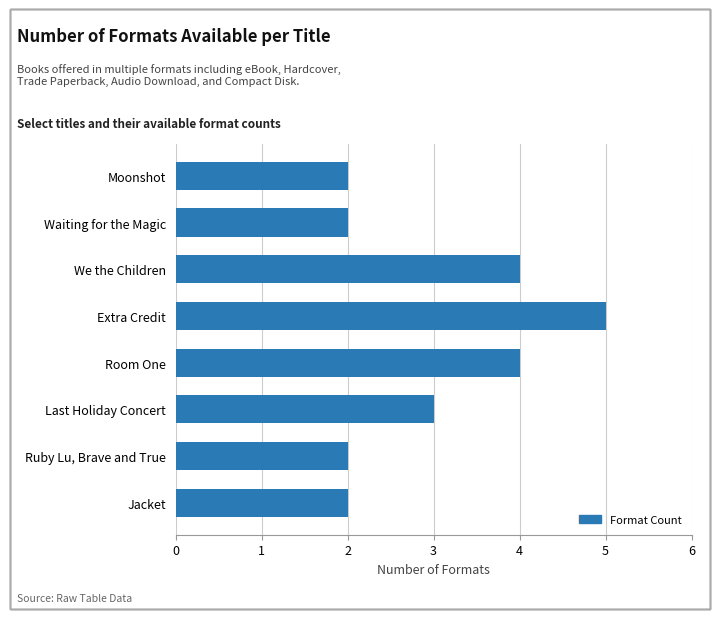

Reading bottom to top, what are all the values shown in this chart?

2	2	3	4	5	4	2	2